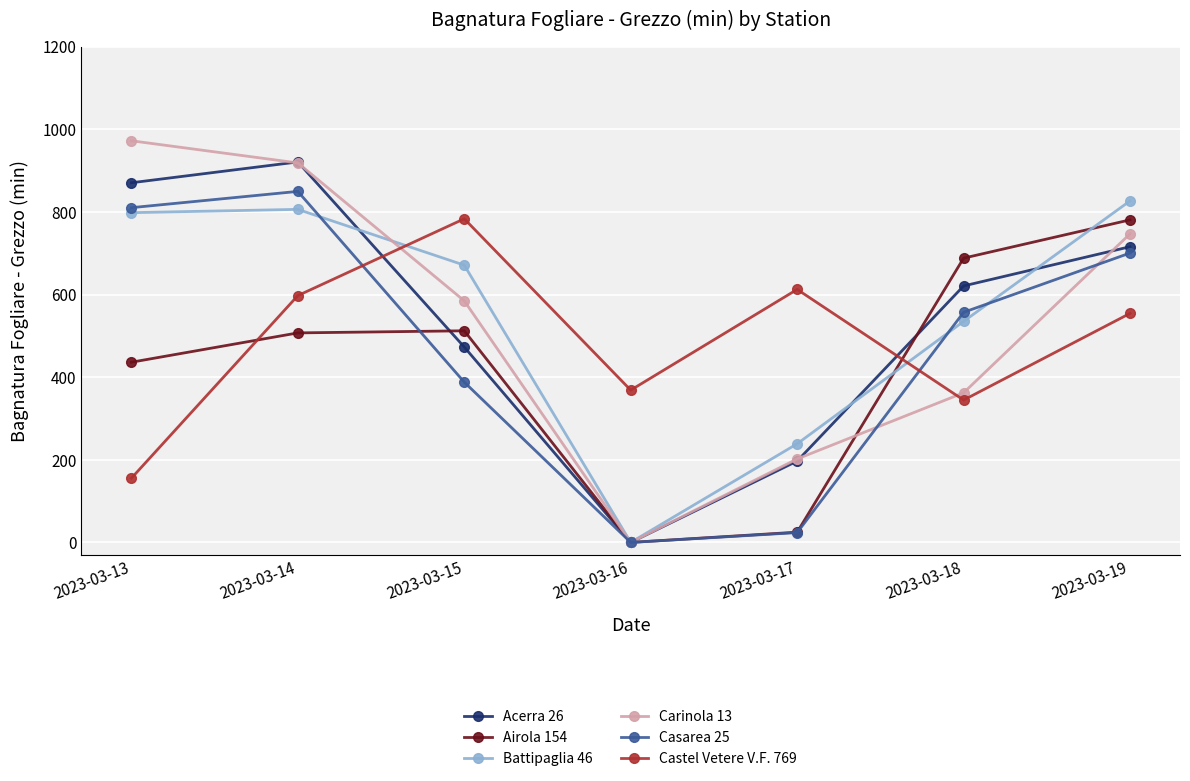

What is the highest value of the Carinola 13 series?

972.5